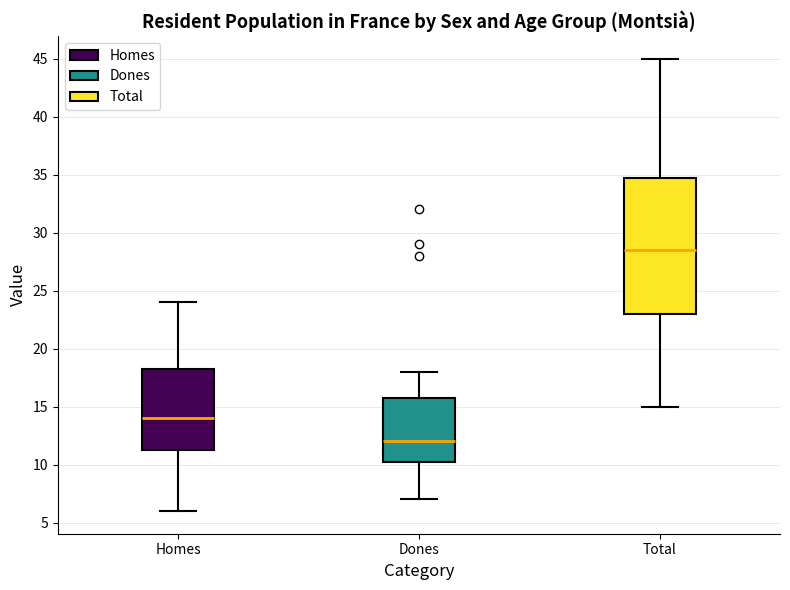

Reading left to right, read every box against the y-axis: the position of its median line, the range the box covers, and the ends of its whiskers. The values are not printed on the chart, so give them approximately, as read against the axis.

Homes: median 14.0, box 11.5 to 18.5, whiskers 6.0 to 24.0
Dones: median 12.0, box 10.5 to 16.0, whiskers 7.0 to 18.0
Total: median 28.5, box 23.0 to 35.0, whiskers 15.0 to 45.0